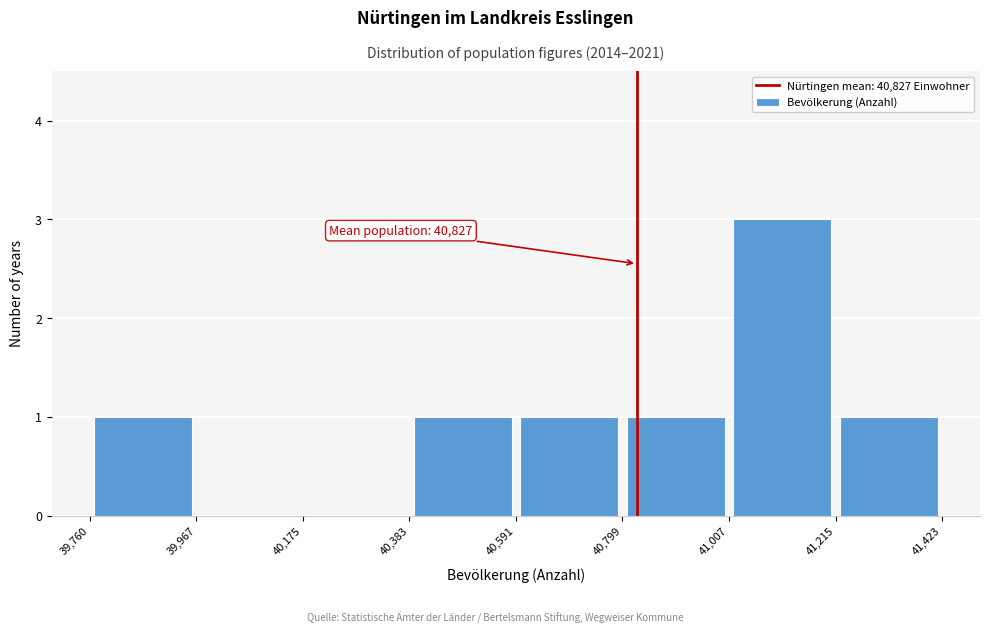

Which range on the x-axis has the tallest bar?

41,007 to 41,215